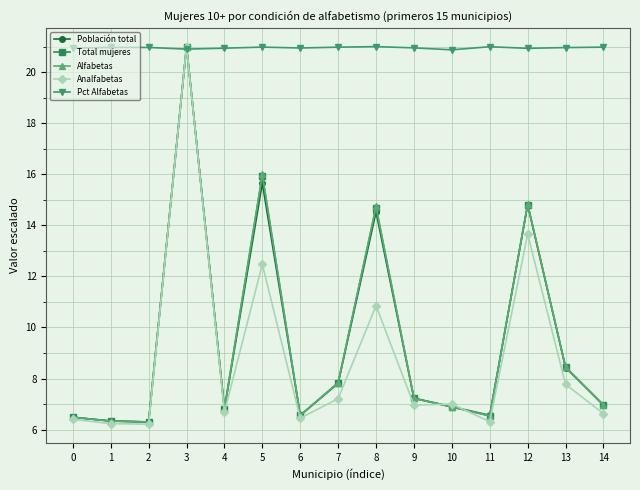

Is the value of Alfabetas at 1 greater than the value of Total mujeres at 12?

No